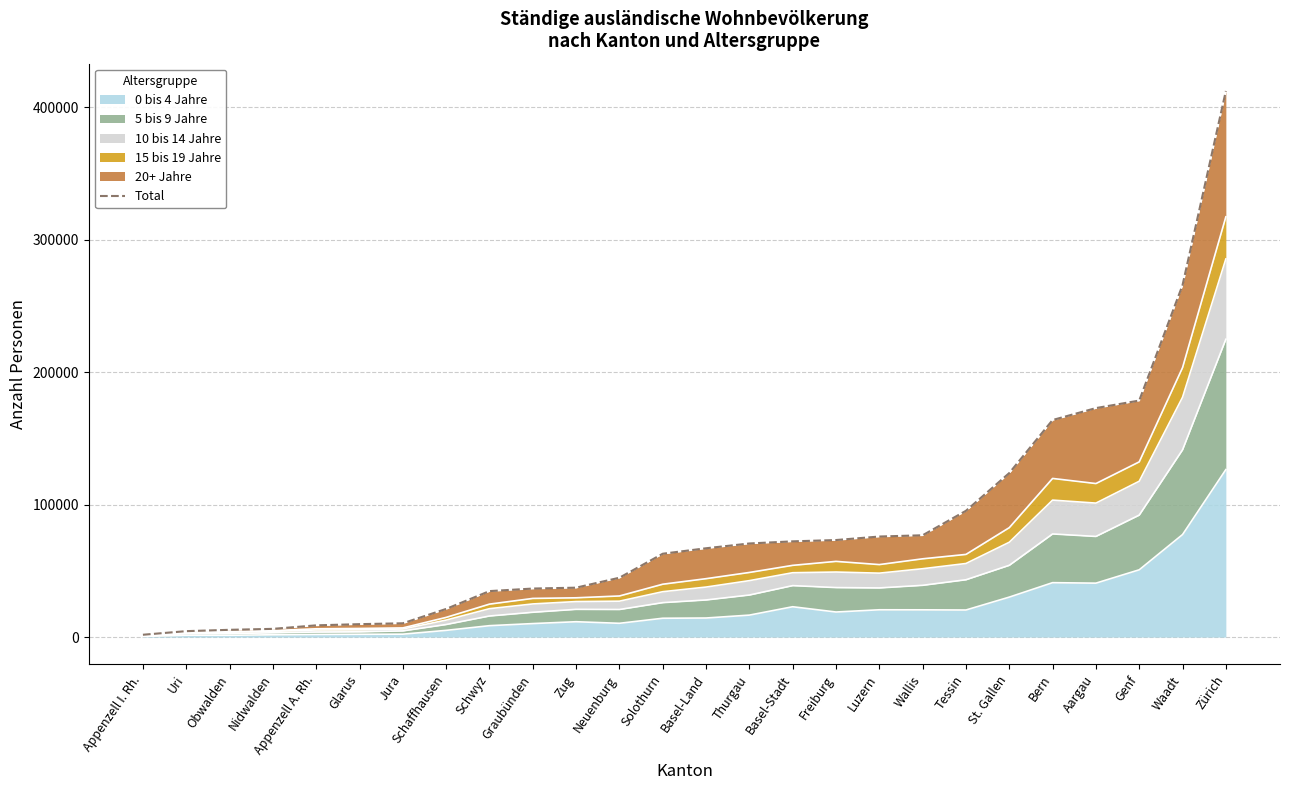

The chart shows a value of 19200 at Thurgau. True or false?

False